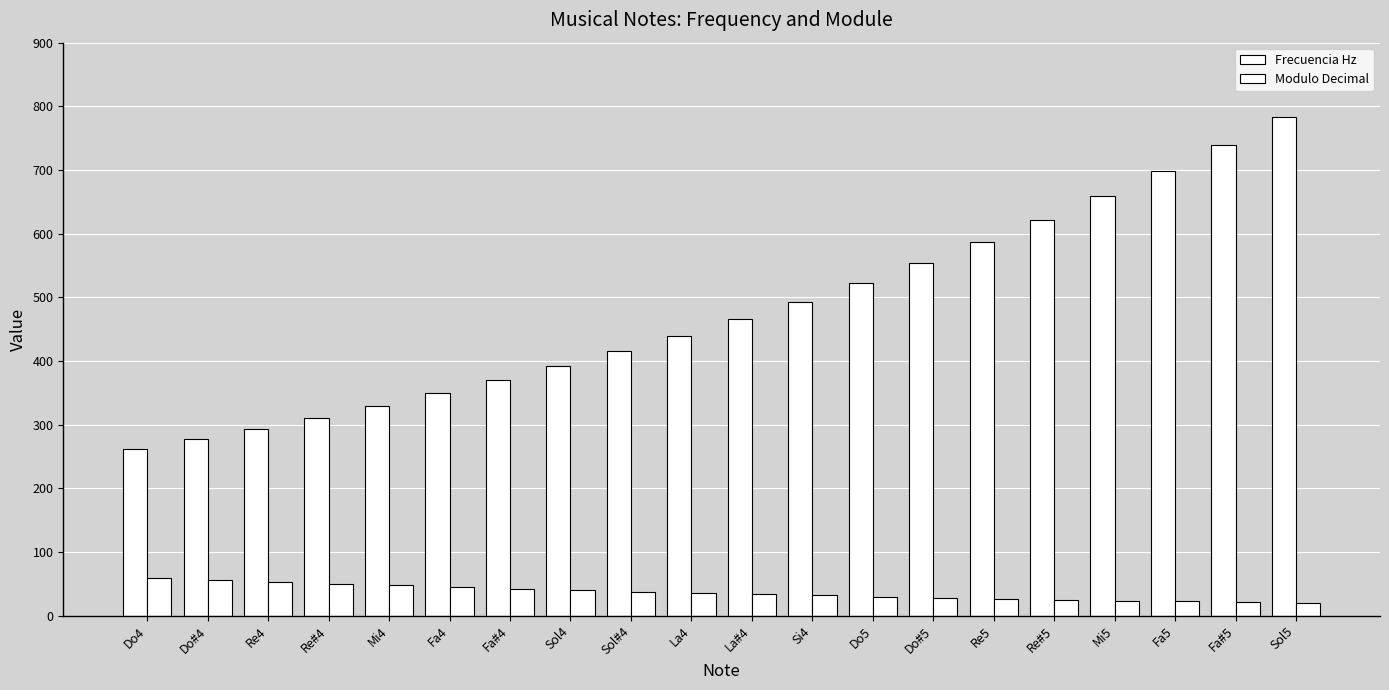

Which category has the lowest value in the Frecuencia Hz series?

Do4